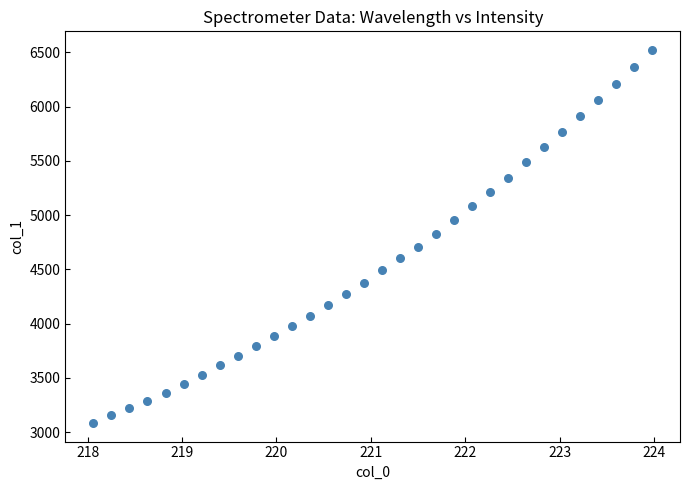

What is the range of X values (max minus min)?

5.9